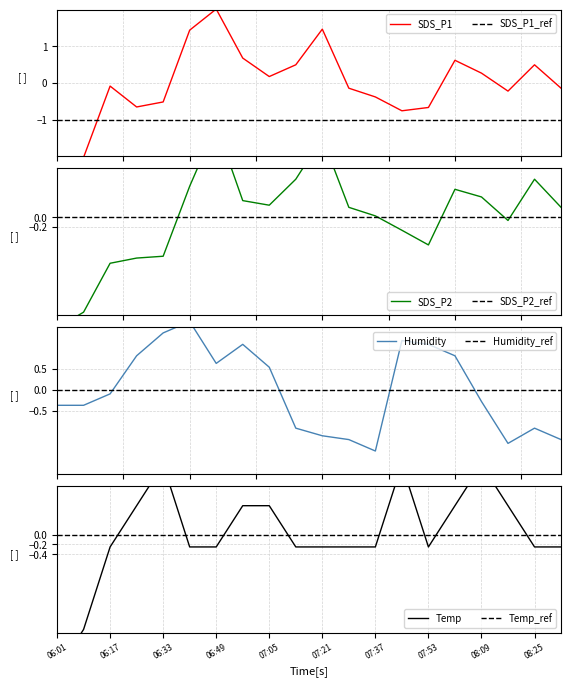

True or false: SDS_P1 has a value of -0.1 at 19.

False